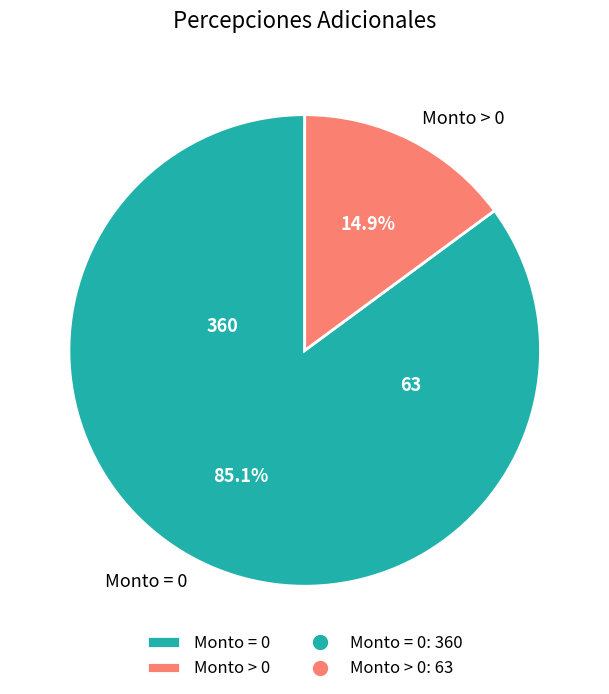

Approximately how many times larger is the value at Monto = 0 compared to Monto > 0?

5.7